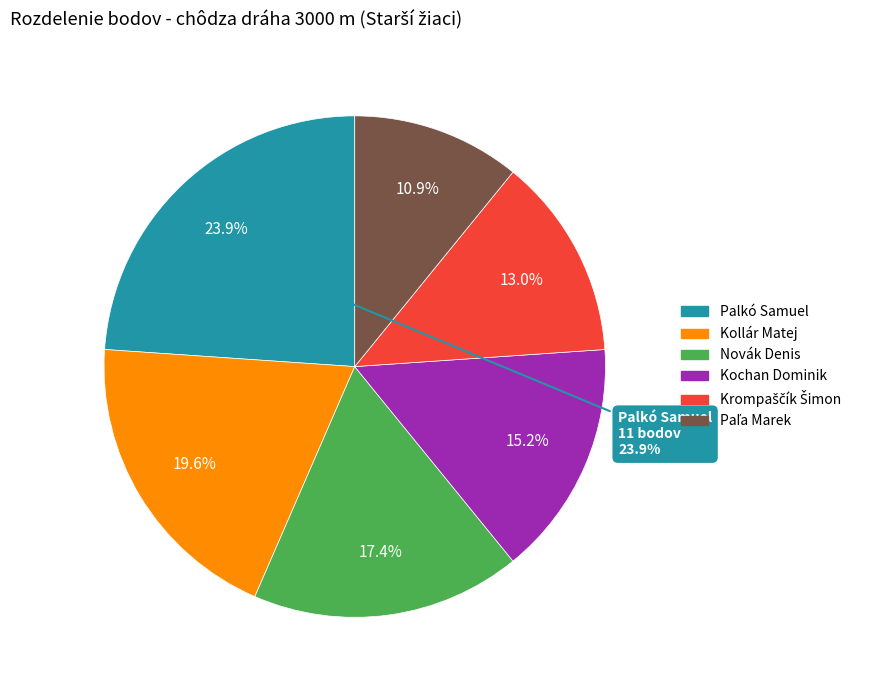

Is there a majority slice in this chart?

No